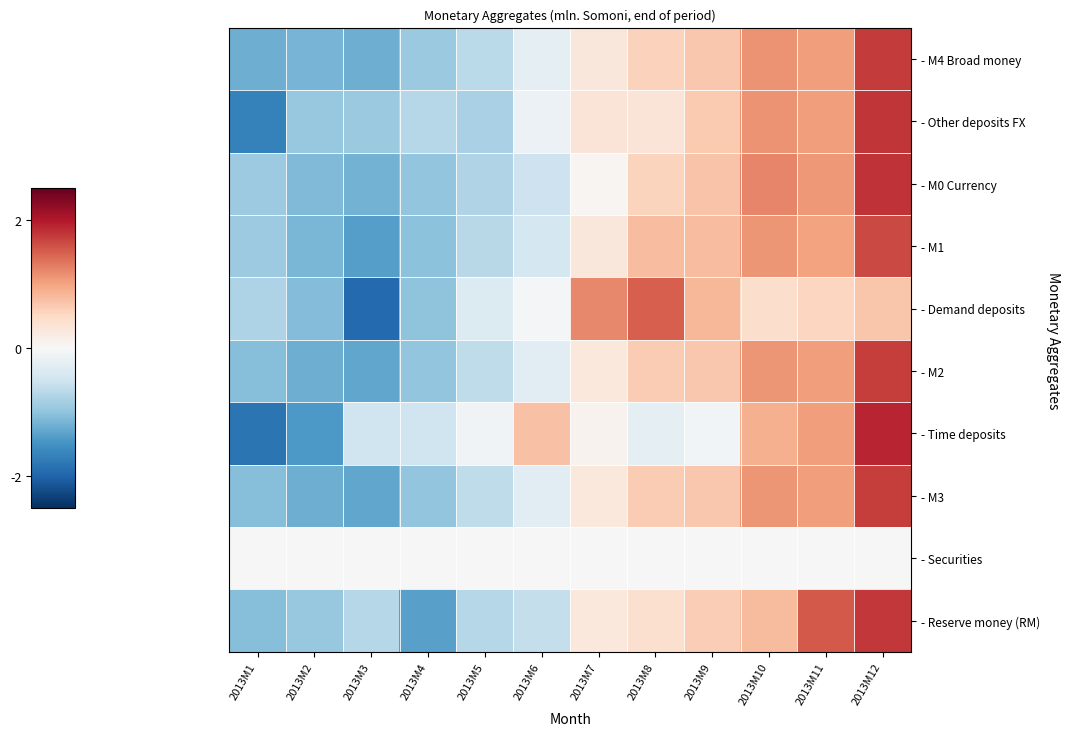

At which category is the sum across all series the highest?

2013M12